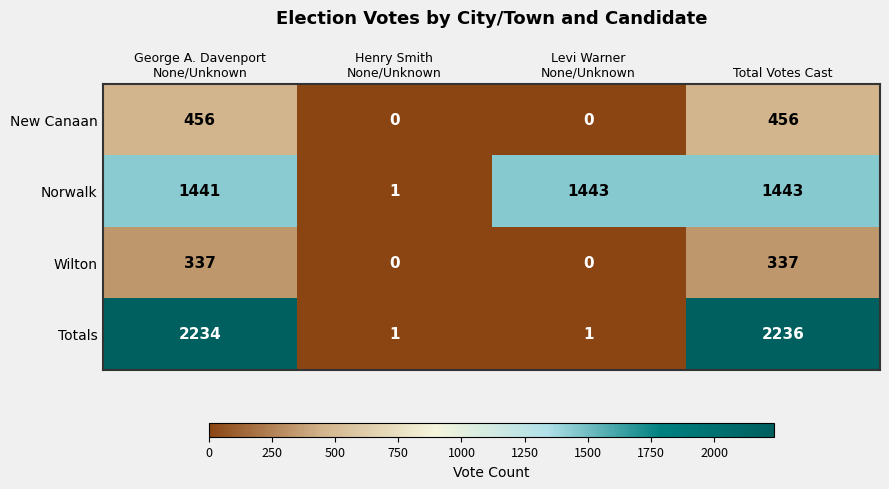

What is the difference between the maximum and minimum values in the Norwalk series?

1442